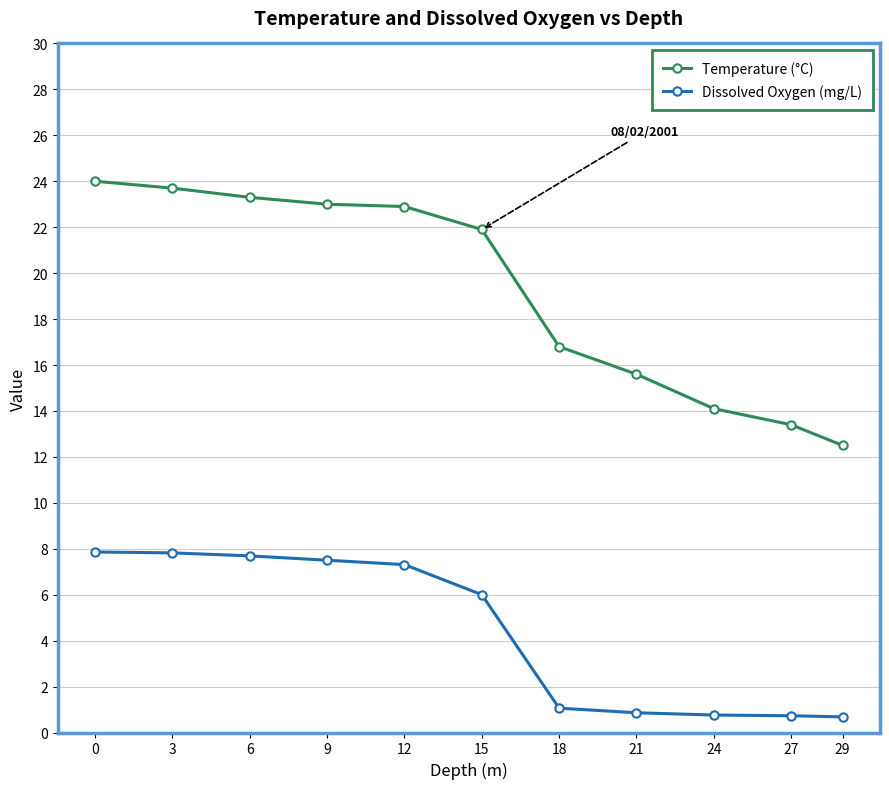

Read the Temperature (°C) value at 18.

16.8